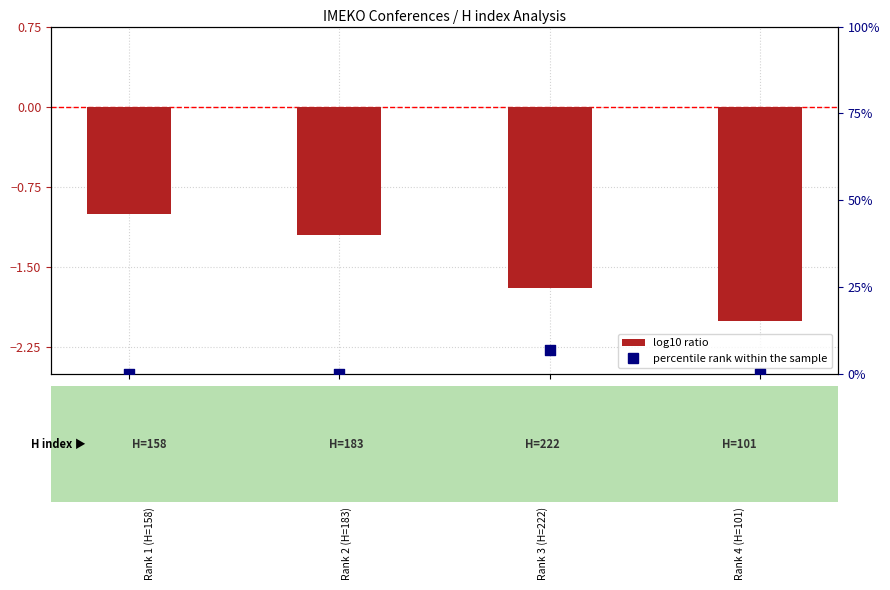

Which series has the largest total across all categories?

percentile rank within the sample